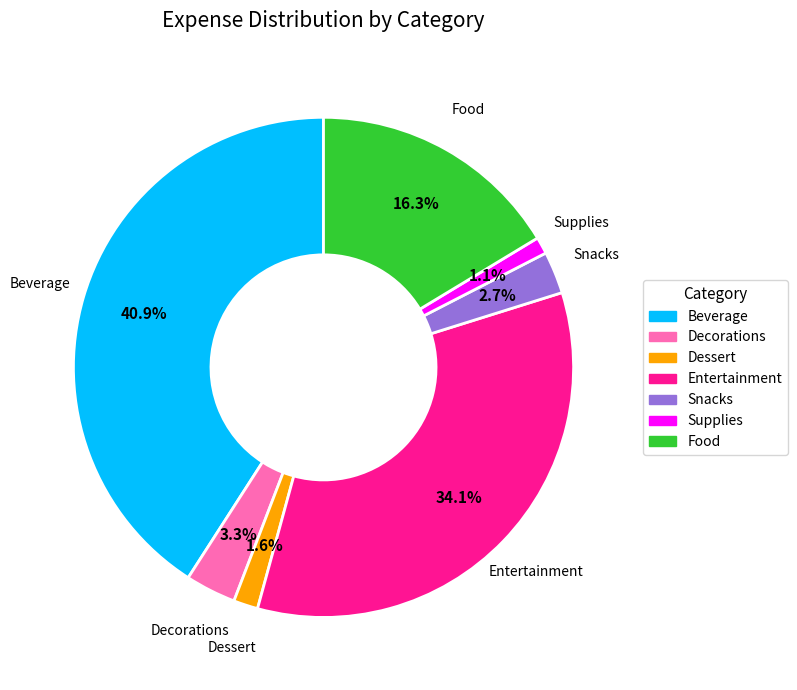

Which has a higher value, Entertainment or Supplies?

Entertainment